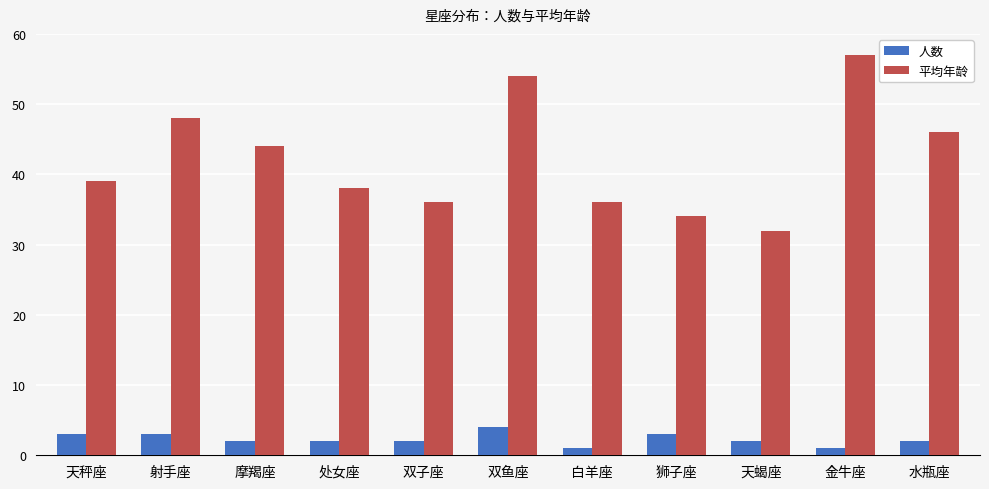

How many groups of bars are there?

11